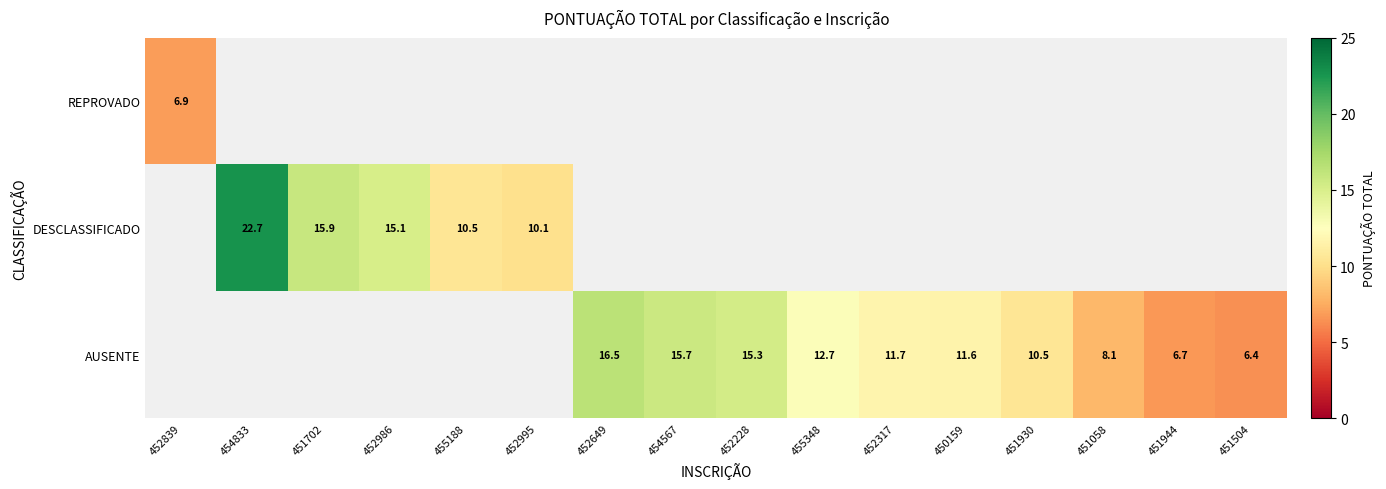

The value of REPROVADO at 452839 is 6.9. True or false?

True